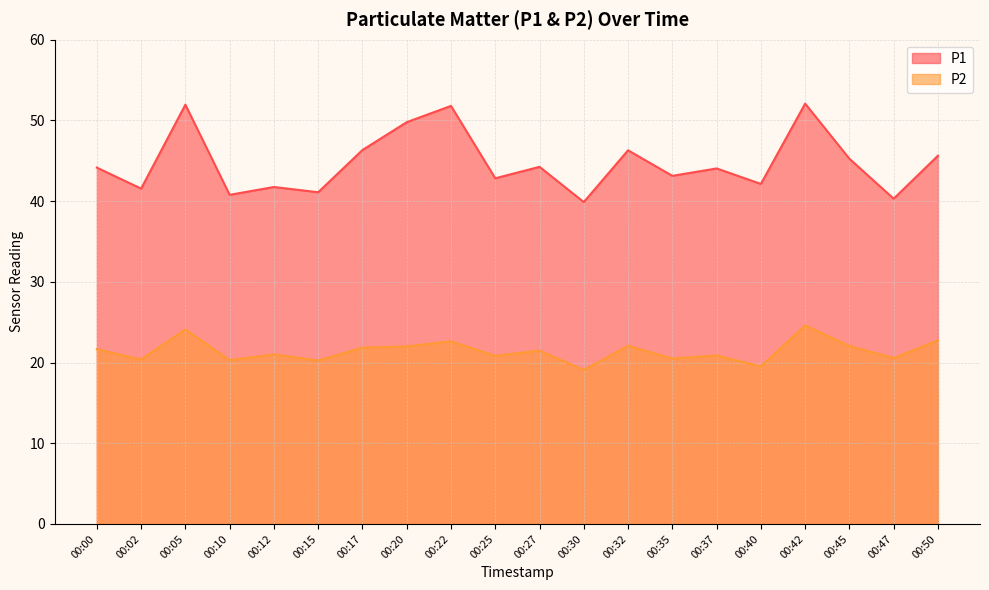

Where is the first local minimum for P1?

00:02